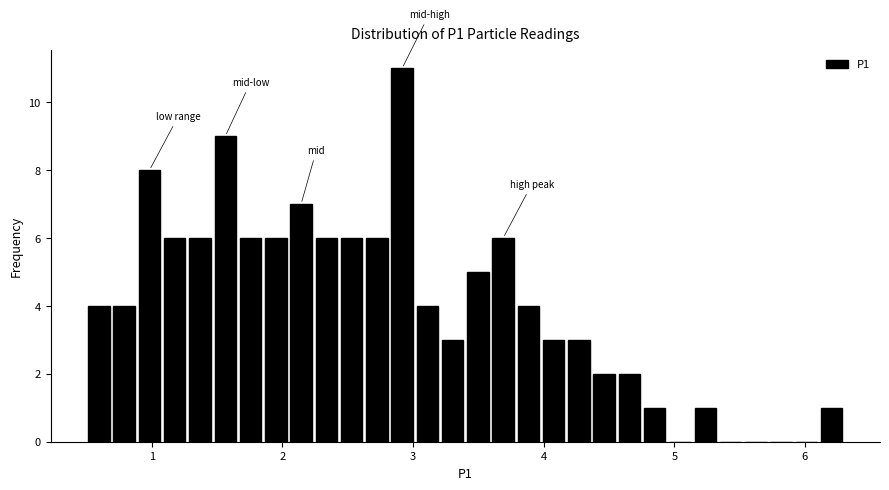

Around what value on the x-axis is the tallest bar? Give the approximate position of its centre, as read against the axis.

2.9